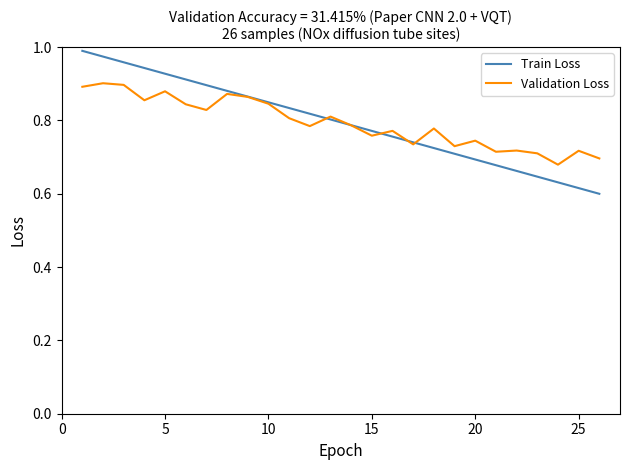

Which series has the widest spread of values?

Train Loss